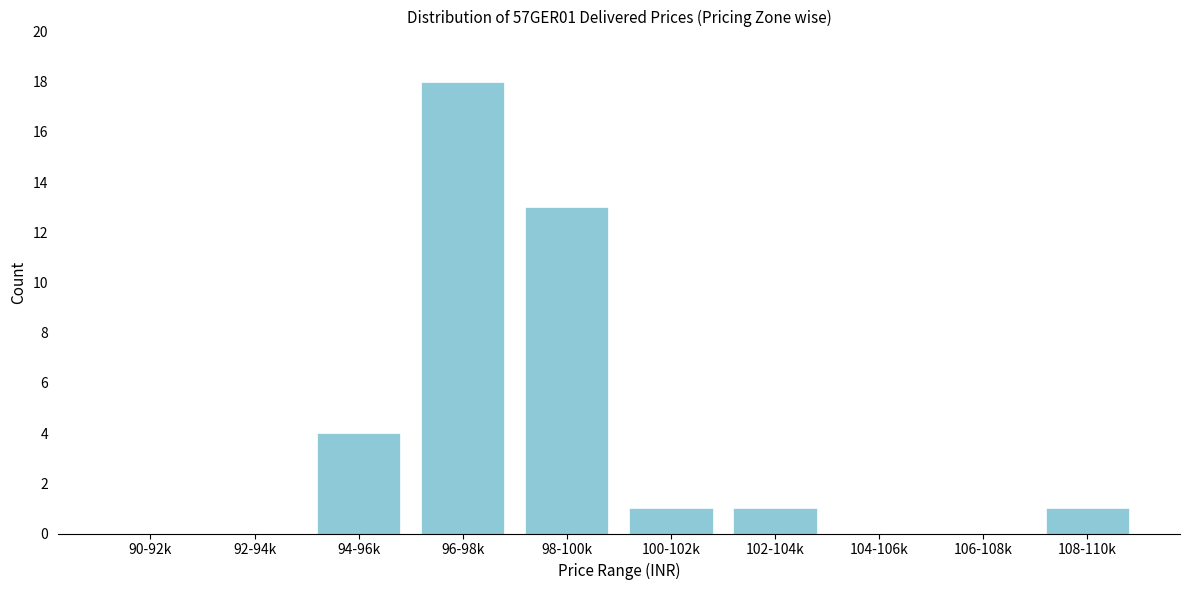

Reading left to right, transcribe all the data shown in this chart.

90-92k=0	92-94k=0	94-96k=4	96-98k=18	98-100k=13	100-102k=1	102-104k=1	104-106k=0	106-108k=0	108-110k=1